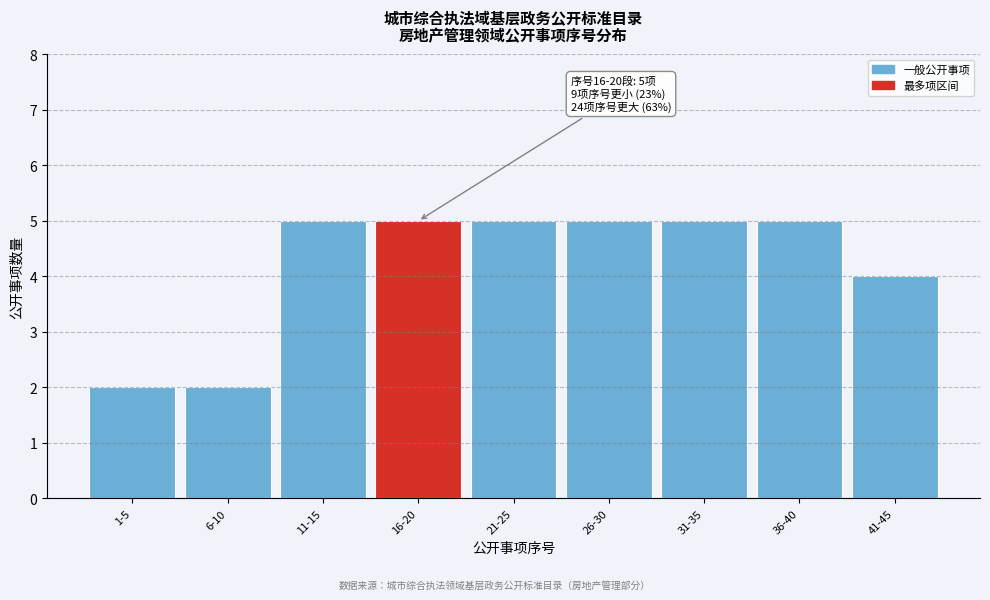

Reading left to right, list all the values displayed in this chart.

1-5=2	6-10=2	11-15=5	16-20=5	21-25=5	26-30=5	31-35=5	36-40=5	41-45=4